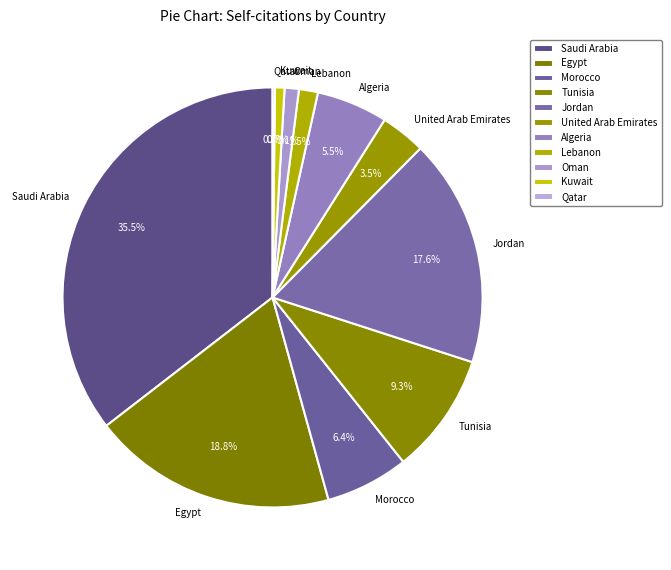

What is the ratio of the value at Egypt to the value at United Arab Emirates?

5.4